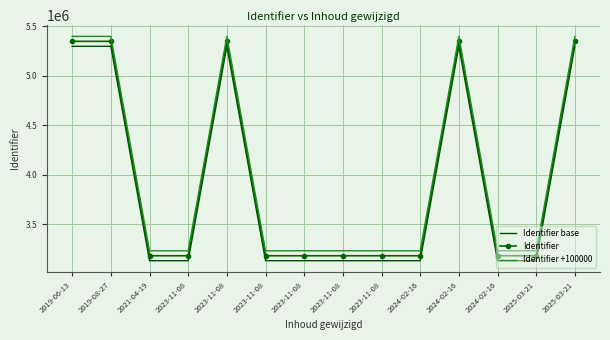

What are all the series names shown in the legend?

Identifier base, Identifier, Identifier +100000